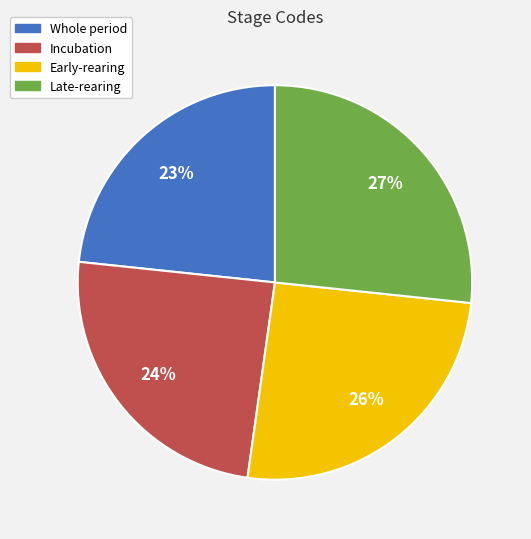

Which has a higher value, Whole period or Late-rearing?

Late-rearing